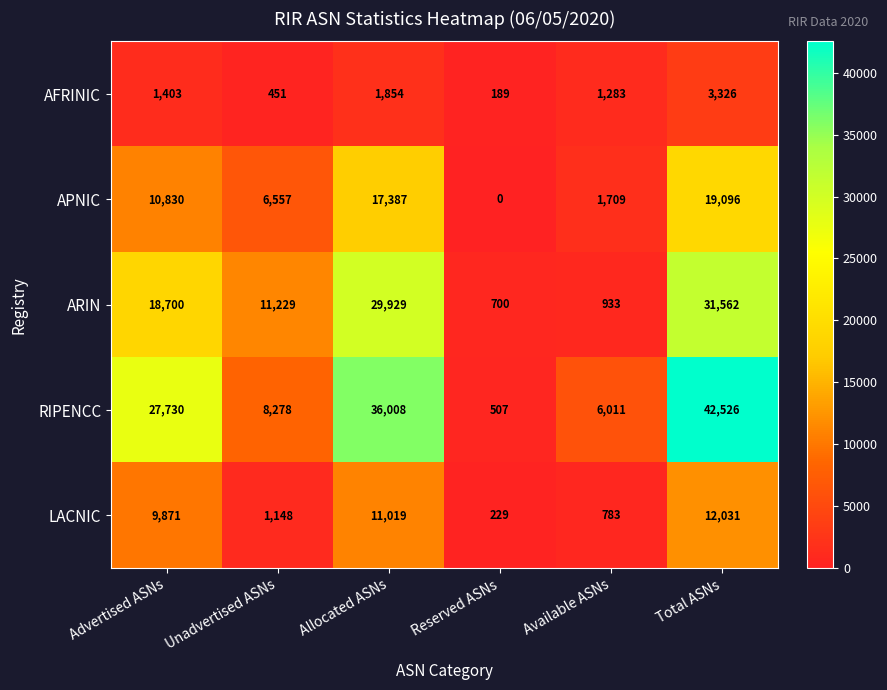

What is the total value across all series at Reserved ASNs?

1625